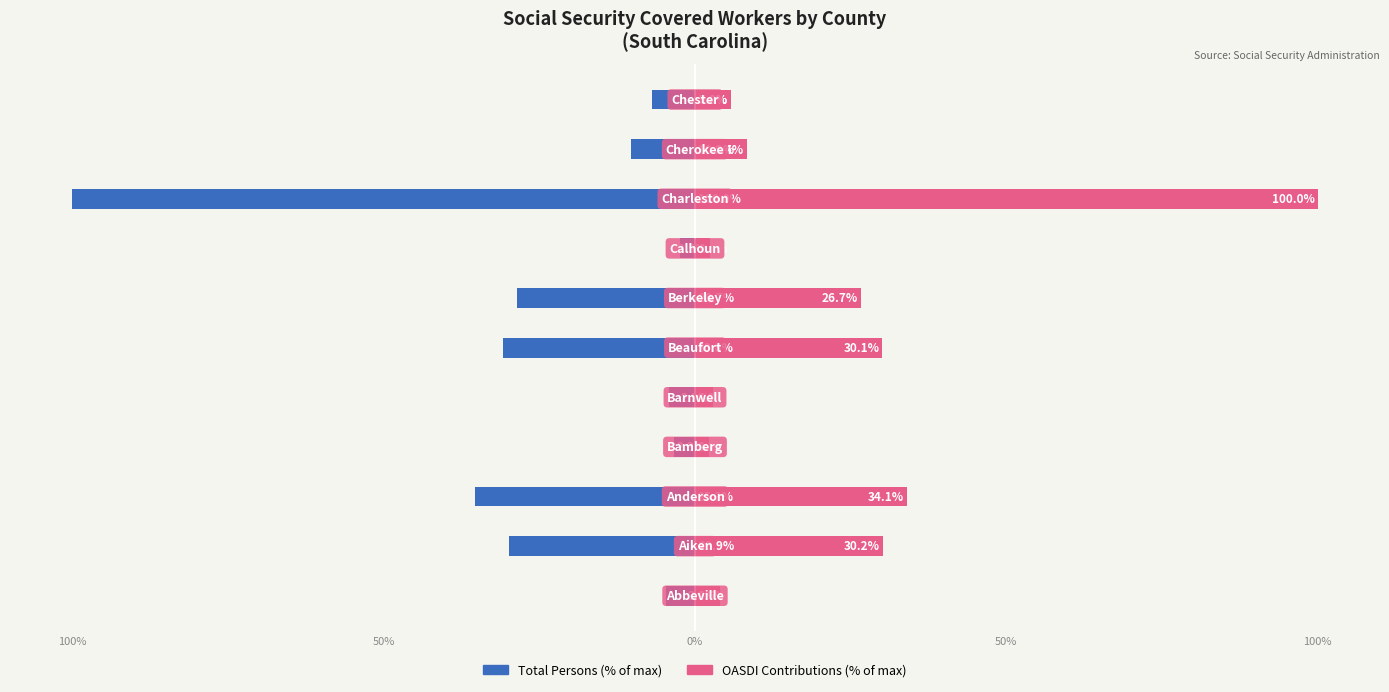

What is the maximum value for OASDI Contributions?

100.0